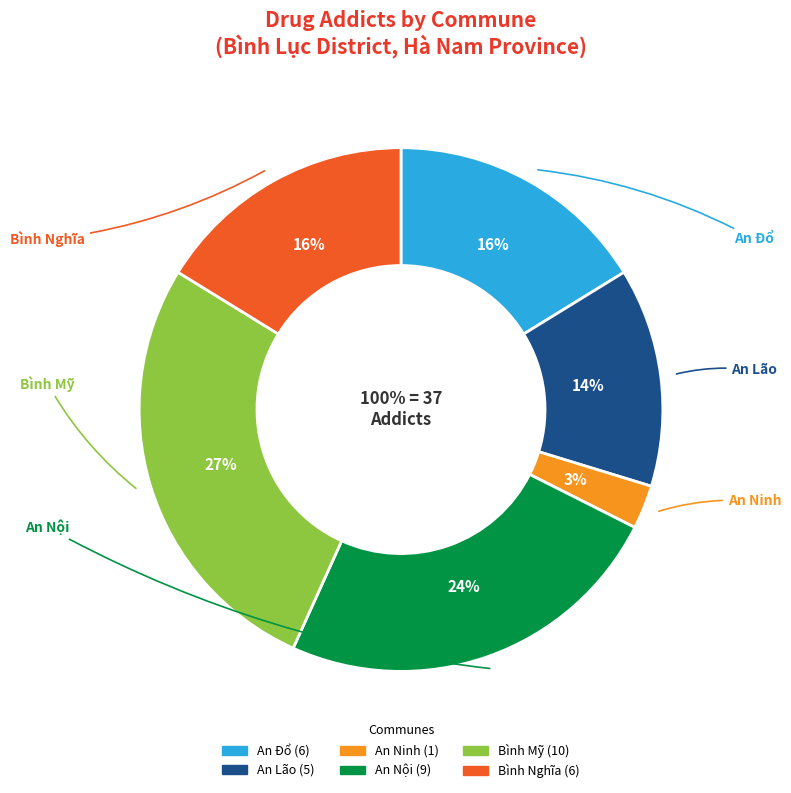

Is the sum of An Ninh and An Lão greater than half?

No